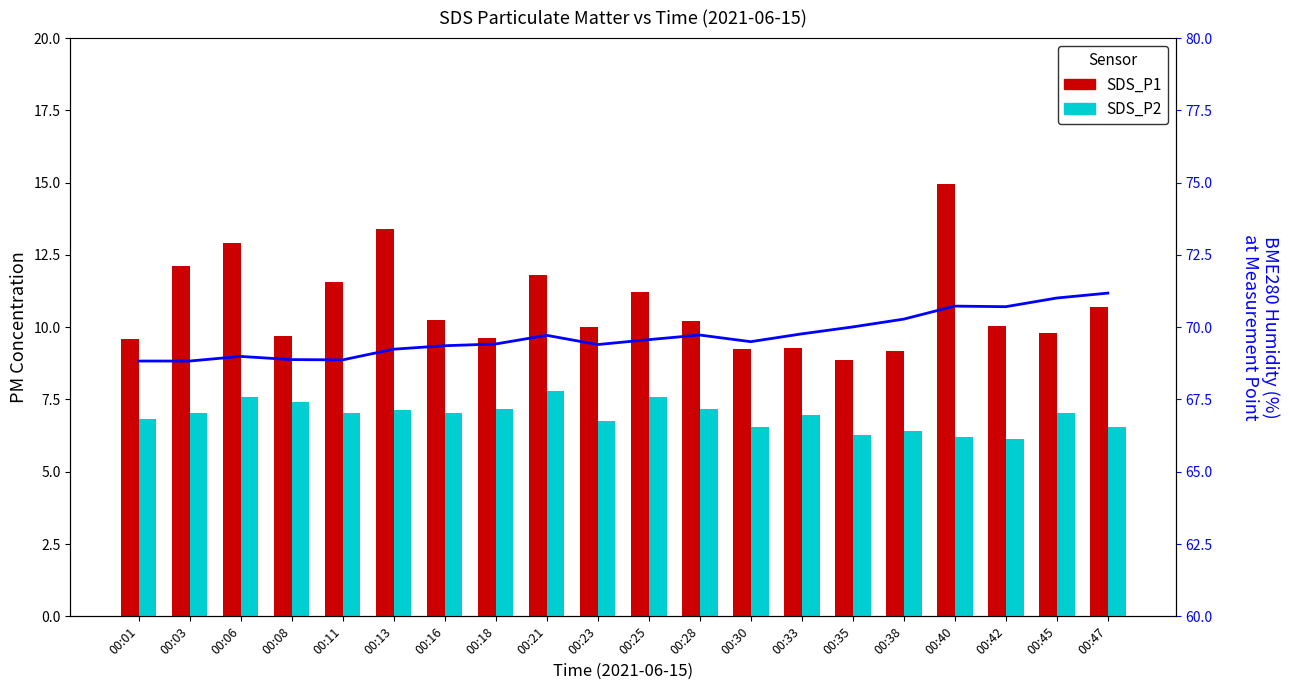

At how many categories does at least one series exceed 49?

20